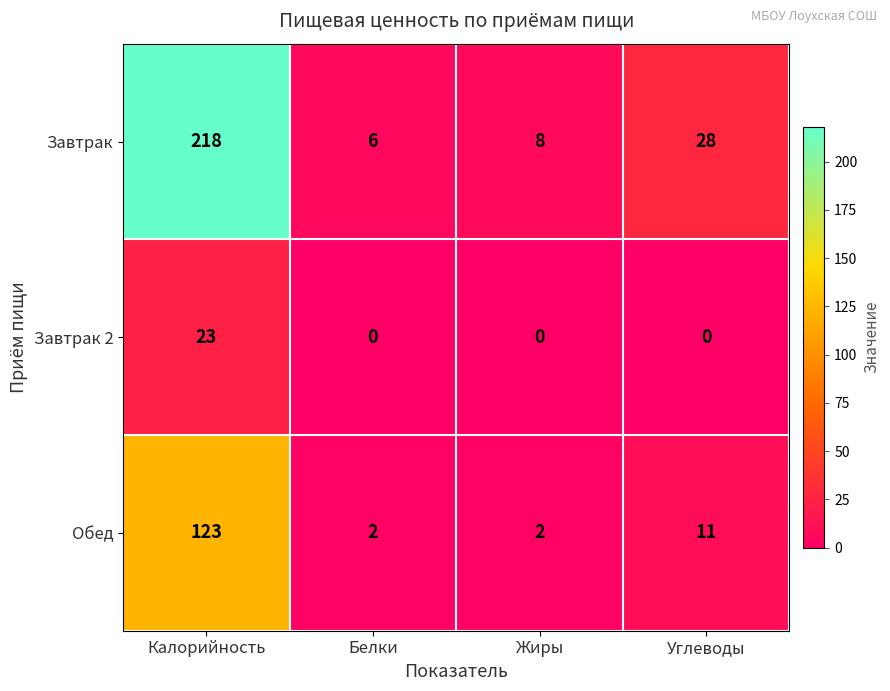

Reading left to right, list all the values displayed in this chart.

Завтрак: Калорийность=218	Белки=6	Жиры=8	Углеводы=28
Завтрак 2: Калорийность=23	Белки=0	Жиры=0	Углеводы=0
Обед: Калорийность=123	Белки=2	Жиры=2	Углеводы=11